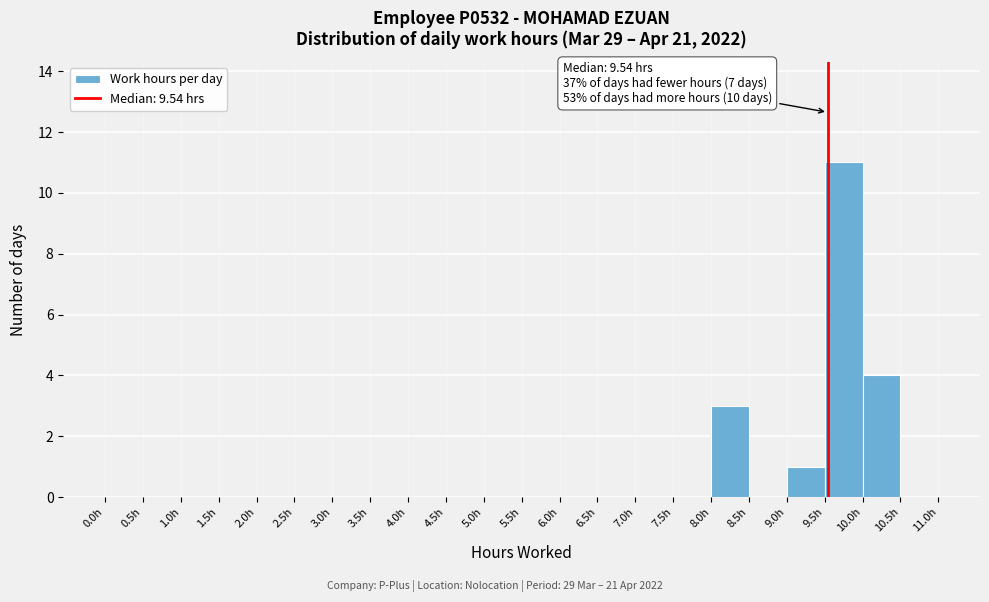

Over which range of the x-axis is the bar tallest?

9.5 to 10.0